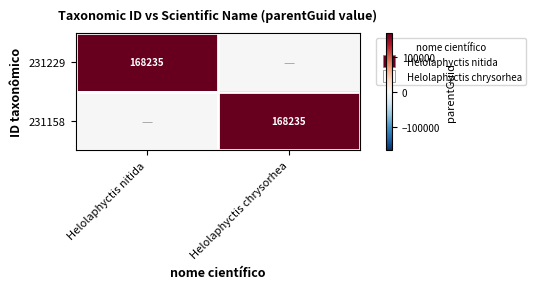

How many categories are shown in the chart?

2